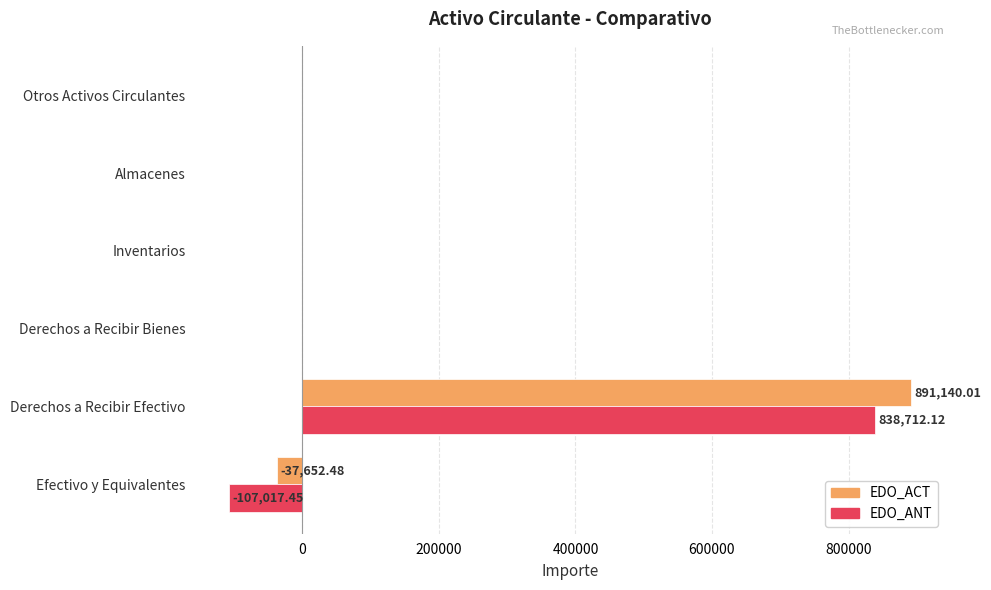

At which category is the sum across all series the highest?

Derechos a Recibir Efectivo